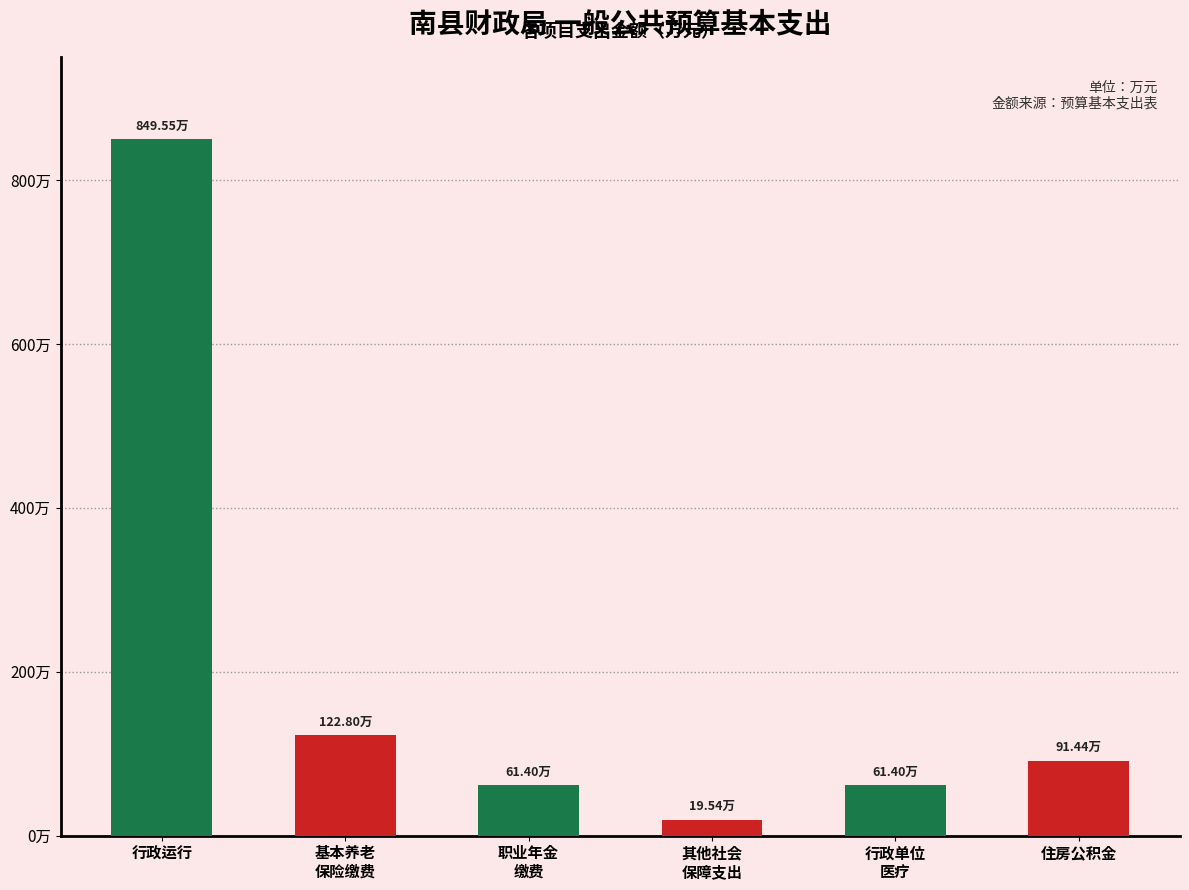

Does the chart contain any negative values?

No